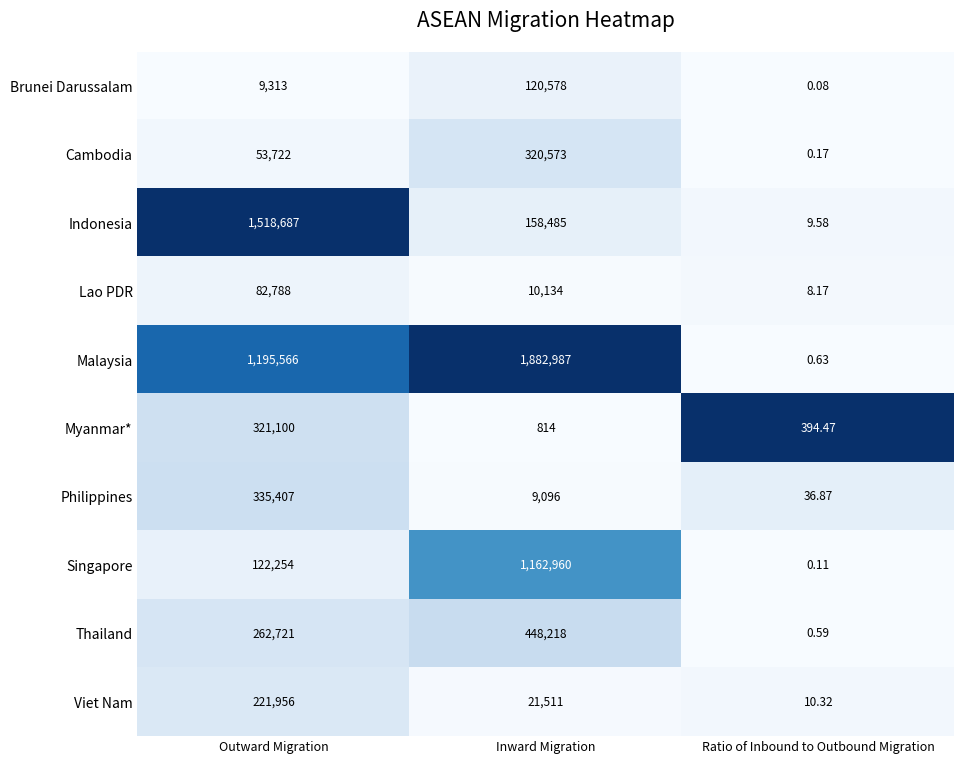

At how many categories does at least one series exceed 0?

3